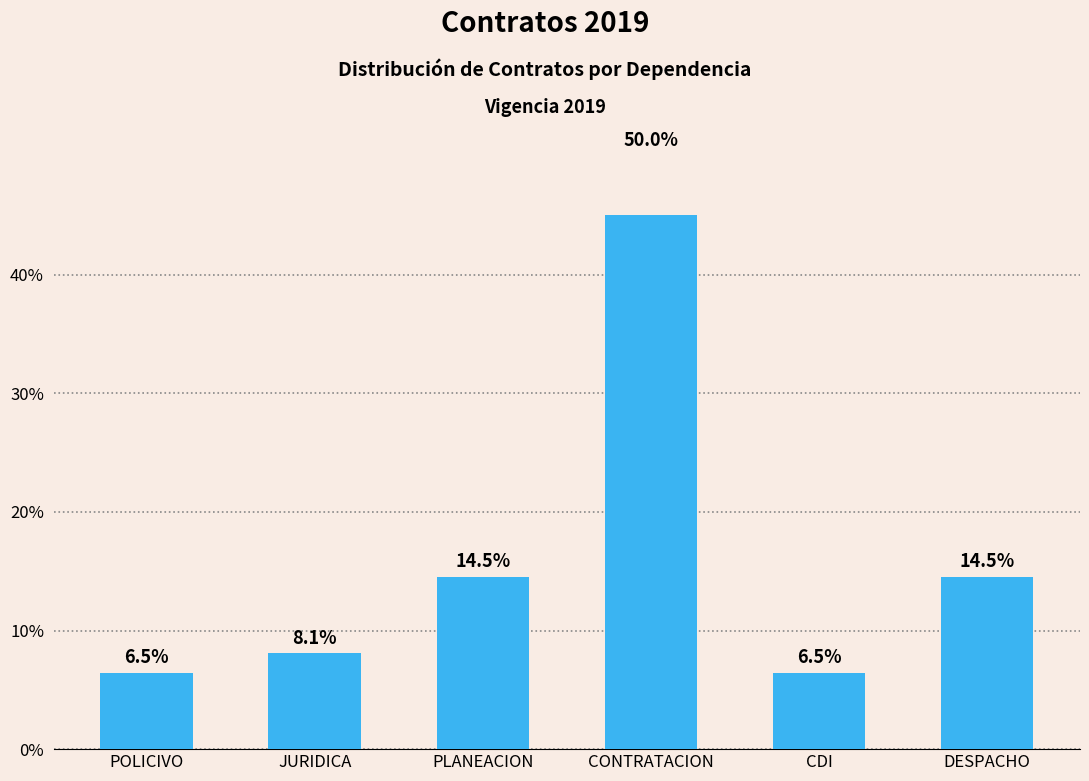

True or false: the data shows 50.0 at CONTRATACION.

True